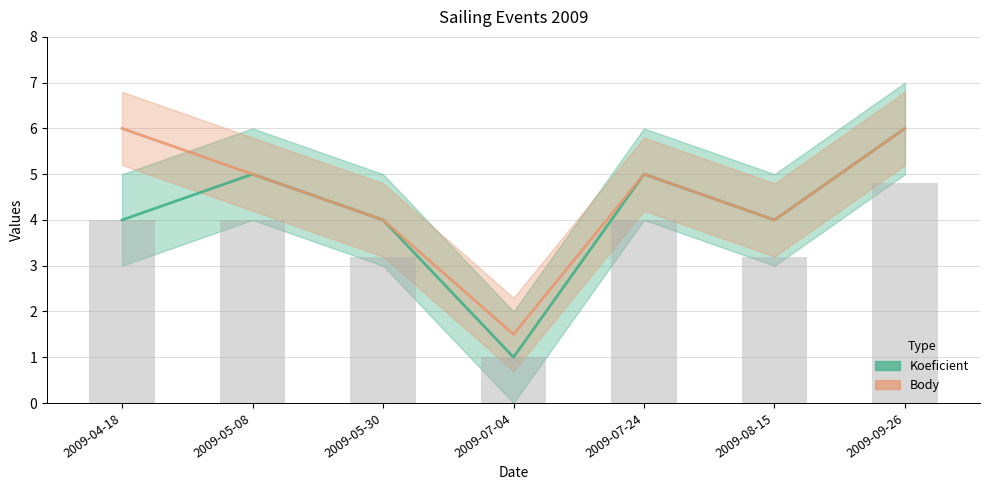

The value of Body at 2009-05-08 is 5.0. True or false?

True